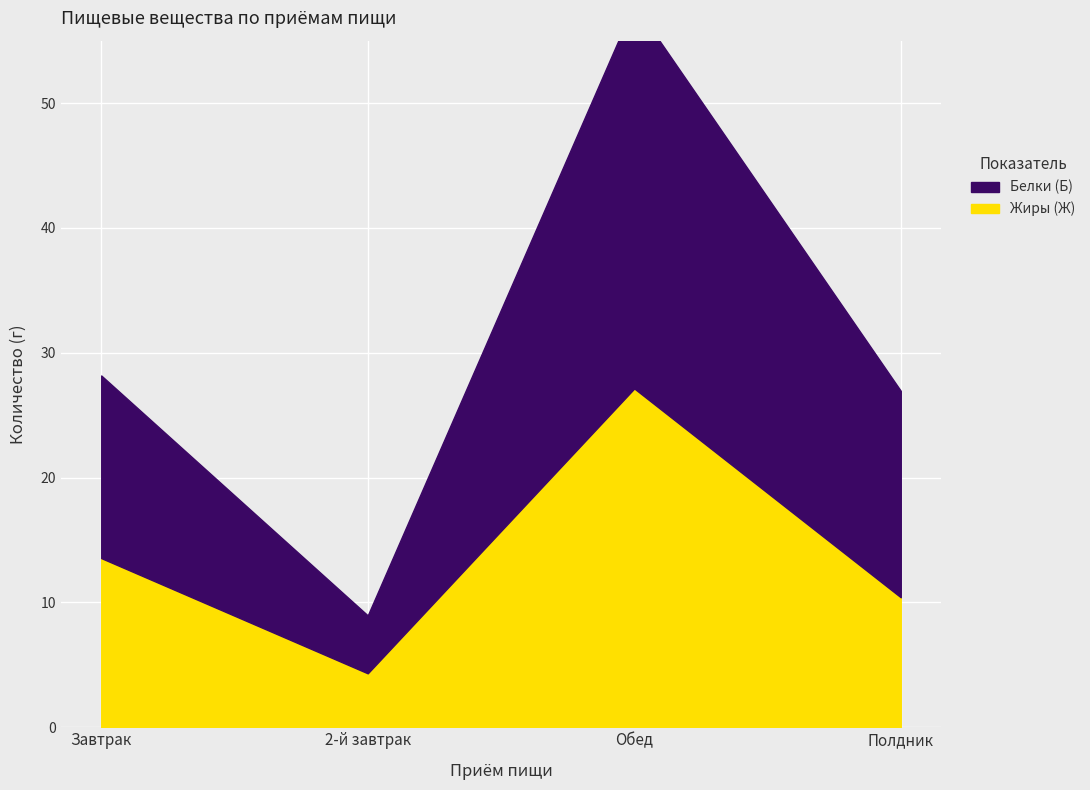

What position from the right is Обед?

2